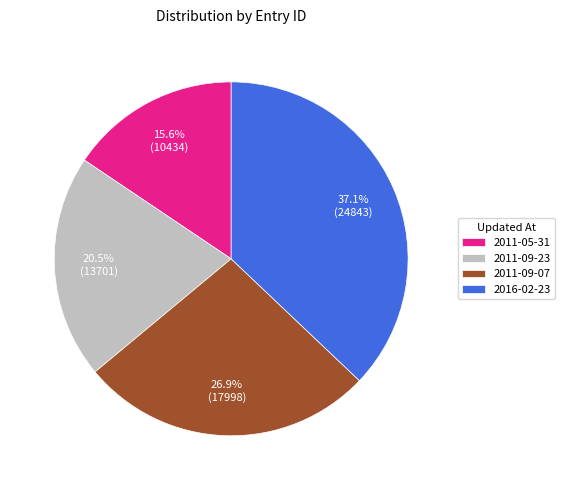

What is the smallest slice in the pie chart?

2011-05-31